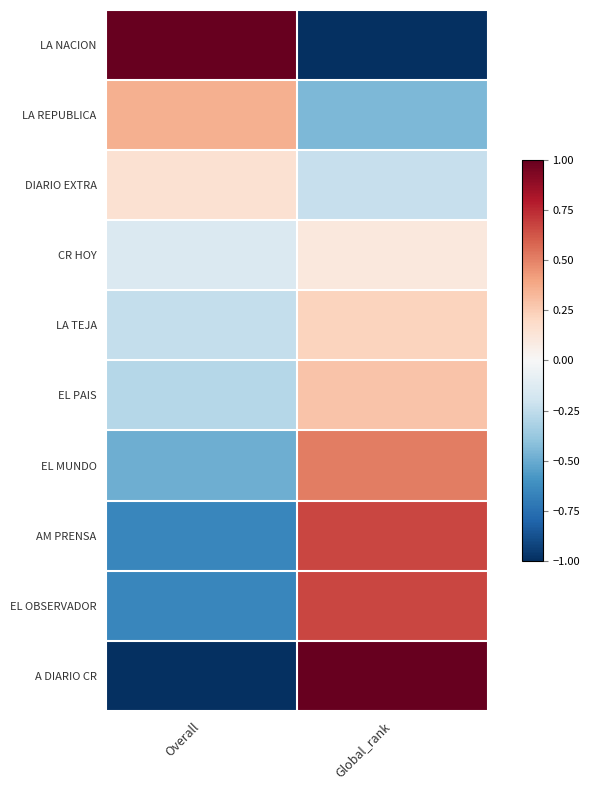

What is the spread (max minus min) of values at Overall?

2.0